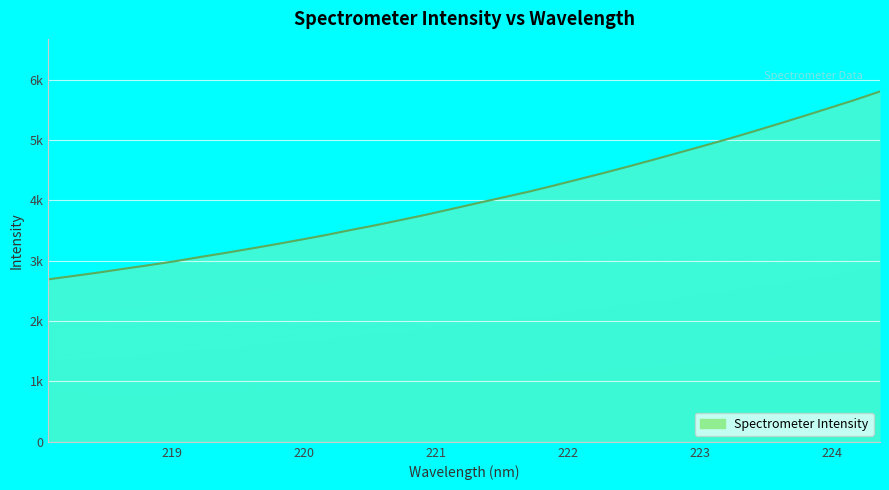

What is the smallest value displayed?

2692.4